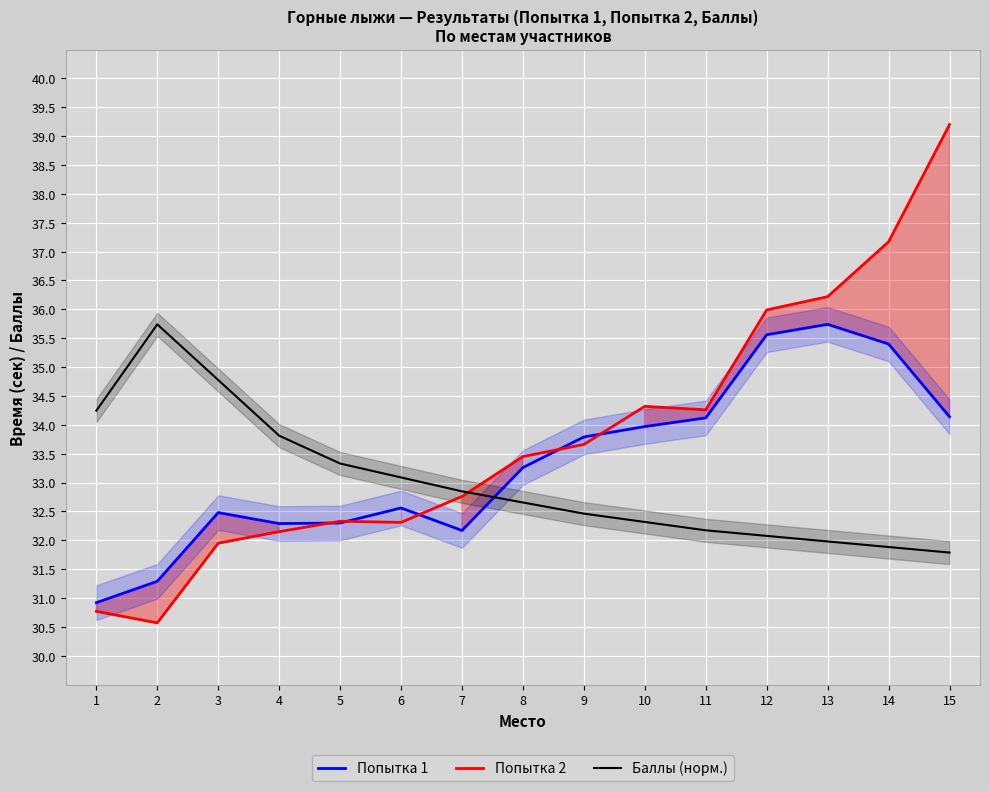

At which label does Попытка 2 reach its peak?

15